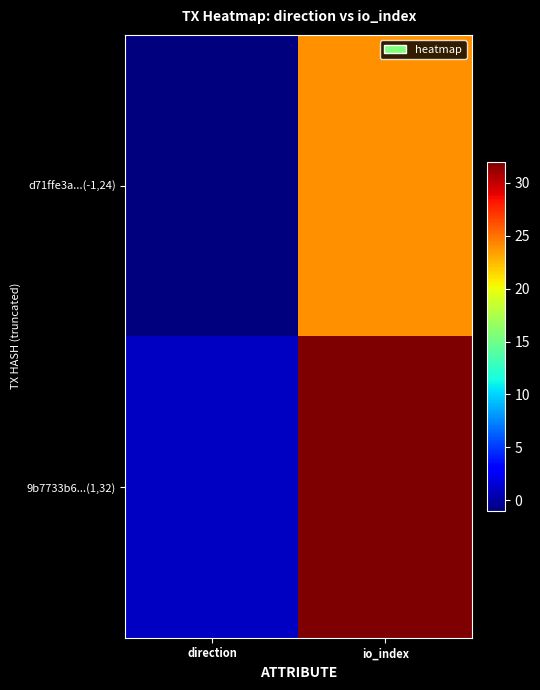

At which category is the sum across all series the highest?

io_index